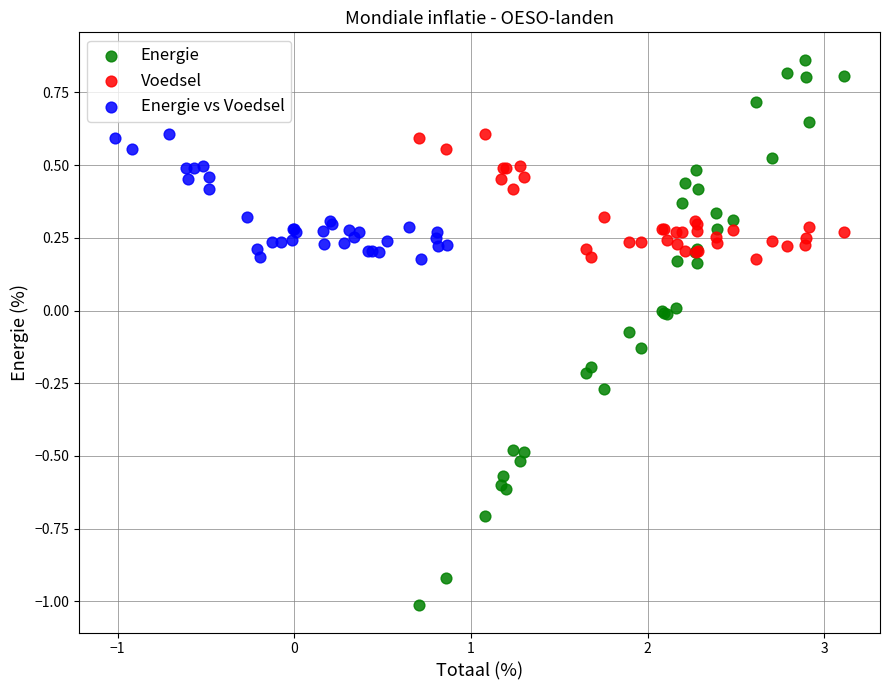

Which series reaches the maximum Y coordinate?

Energie